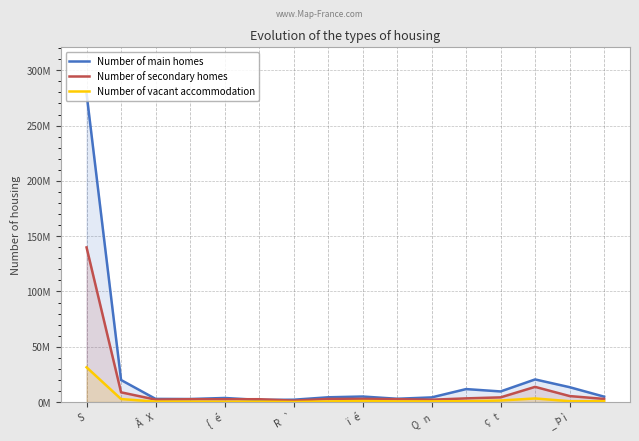

True or false: Number of vacant accommodation and Number of secondary homes cross at least once.

False